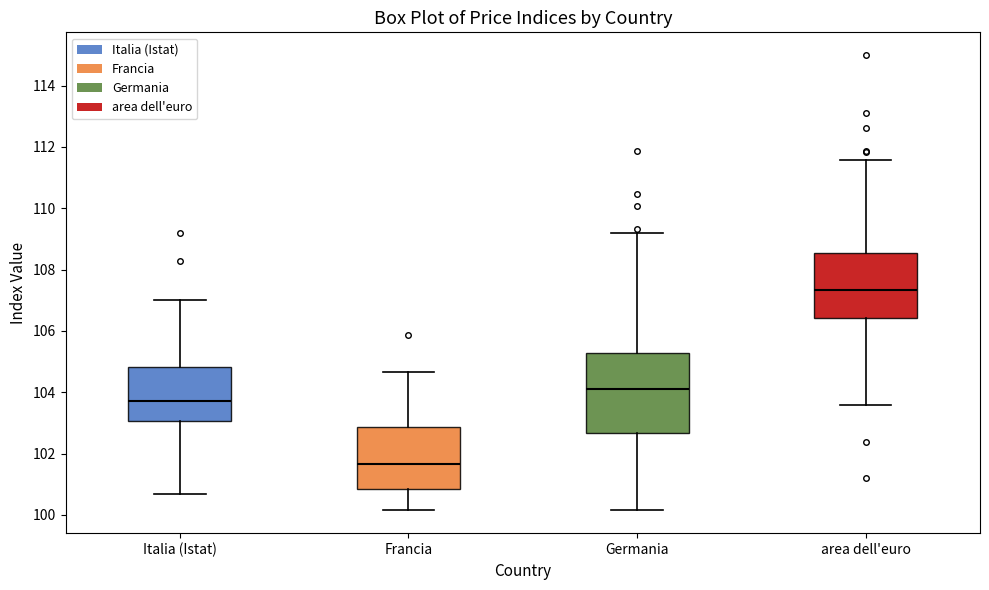

Where does the lower whisker of the box for Francia end on the y-axis? The values are not printed on the chart, so give them approximately, as read against the axis.

100.2